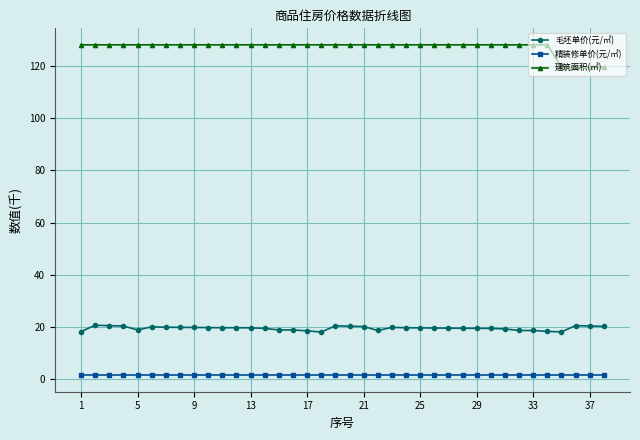

What is the value of the 建筑面积(㎡) point at the 21st from the left?

128.1